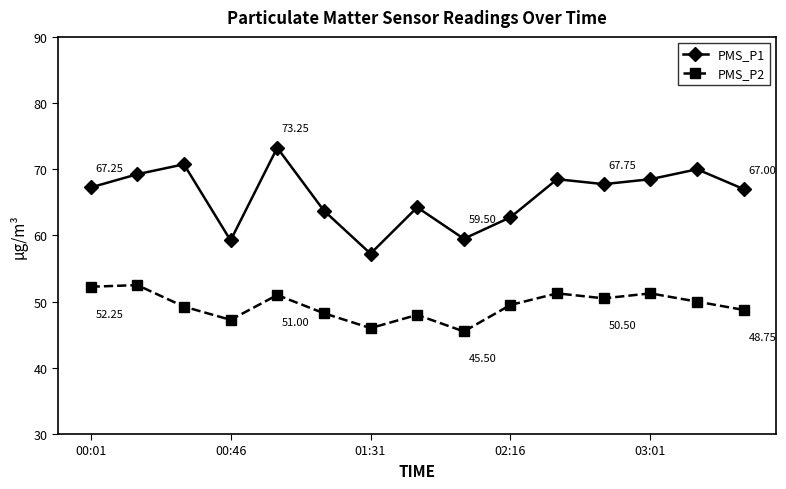

Does the chart display data point markers on the line(s)?

Yes